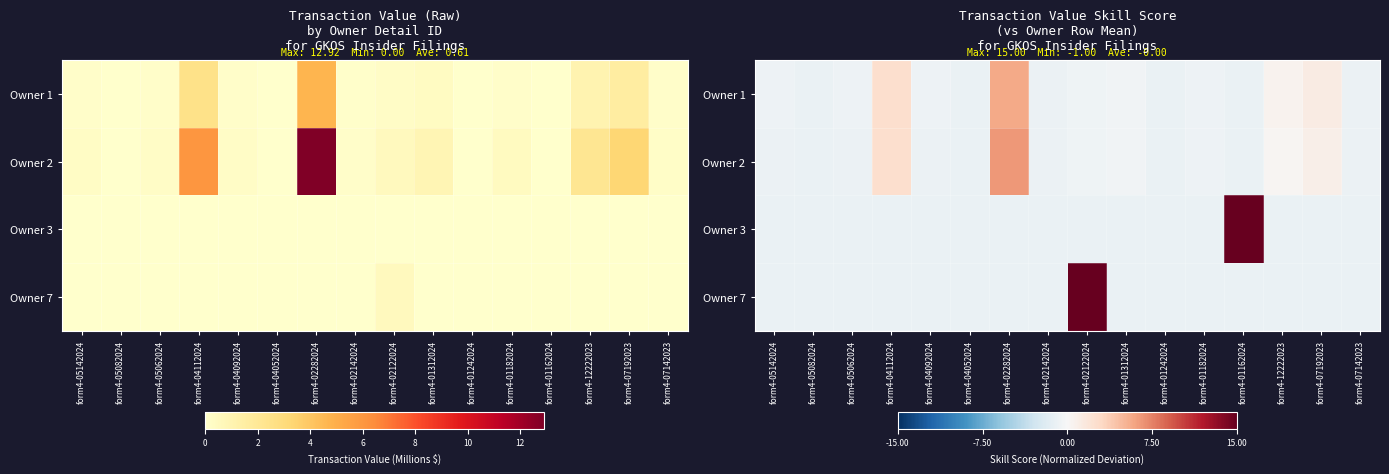

How many series are shown in this chart?

4